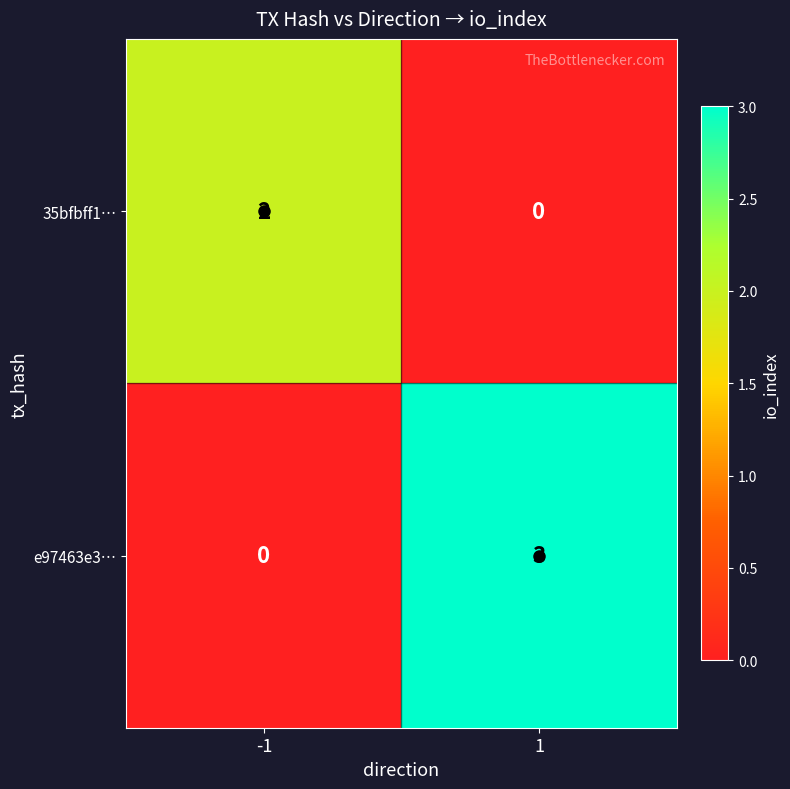

At -1, list the series in order from smallest to largest.

e97463e3…, 35bfbff1…